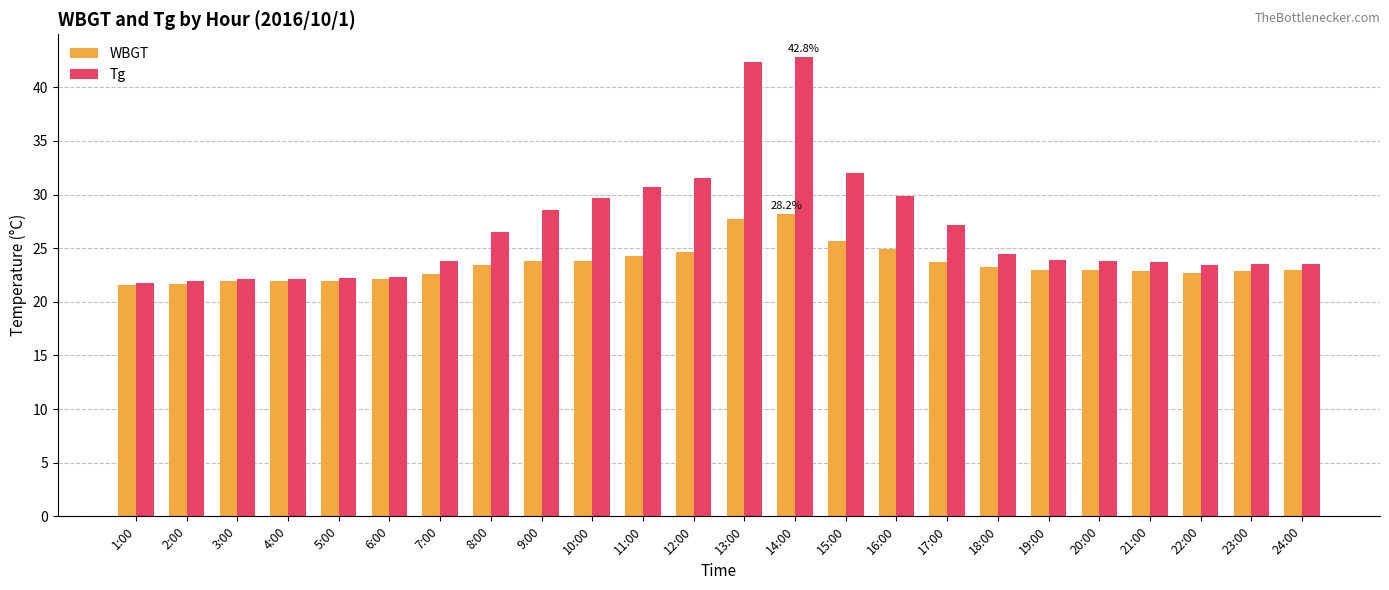

List the series in order of their overall mean, lowest first.

WBGT, Tg